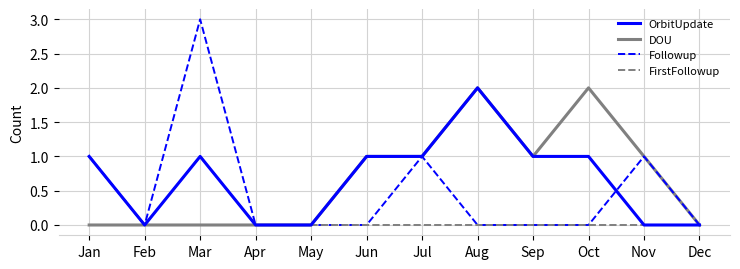

The value of OrbitUpdate at Apr is 0. True or false?

True